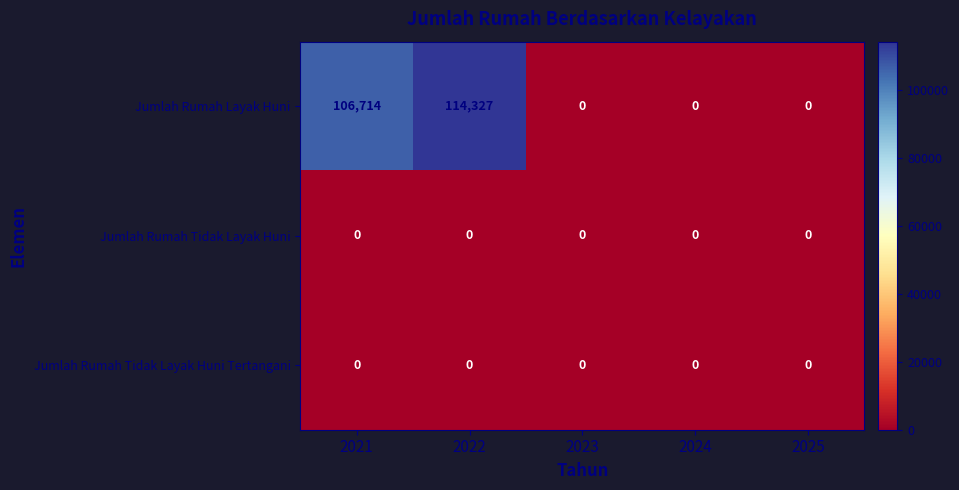

What is the difference between the maximum and minimum values in the Jumlah Rumah Layak Huni series?

114327